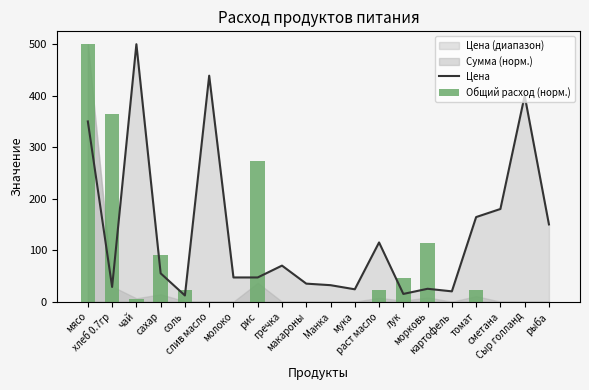

What is the highest value of the Цена series?

500.0